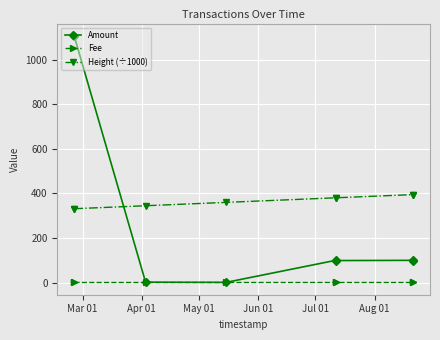

Which series has the largest range (max minus min)?

Amount